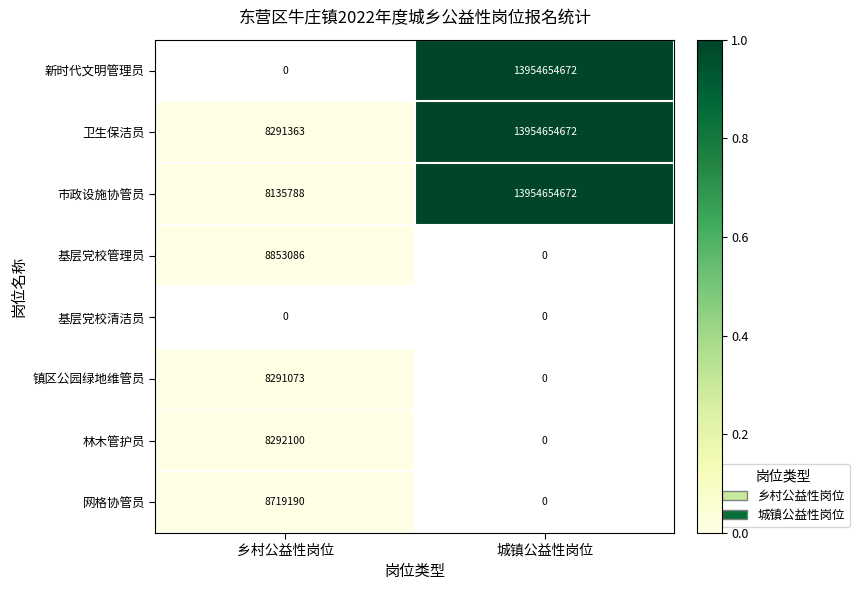

The 市政设施协管员 series shows 8135788 at 乡村公益性岗位. True or false?

True